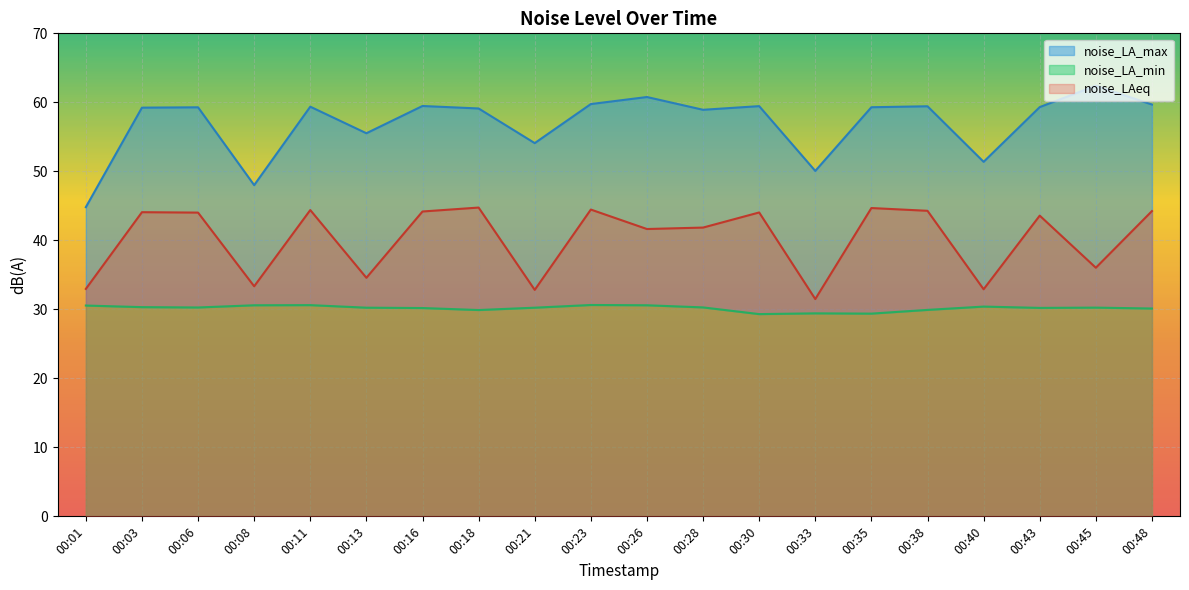

True or false: noise_LA_max and noise_LAeq intersect in this chart.

False